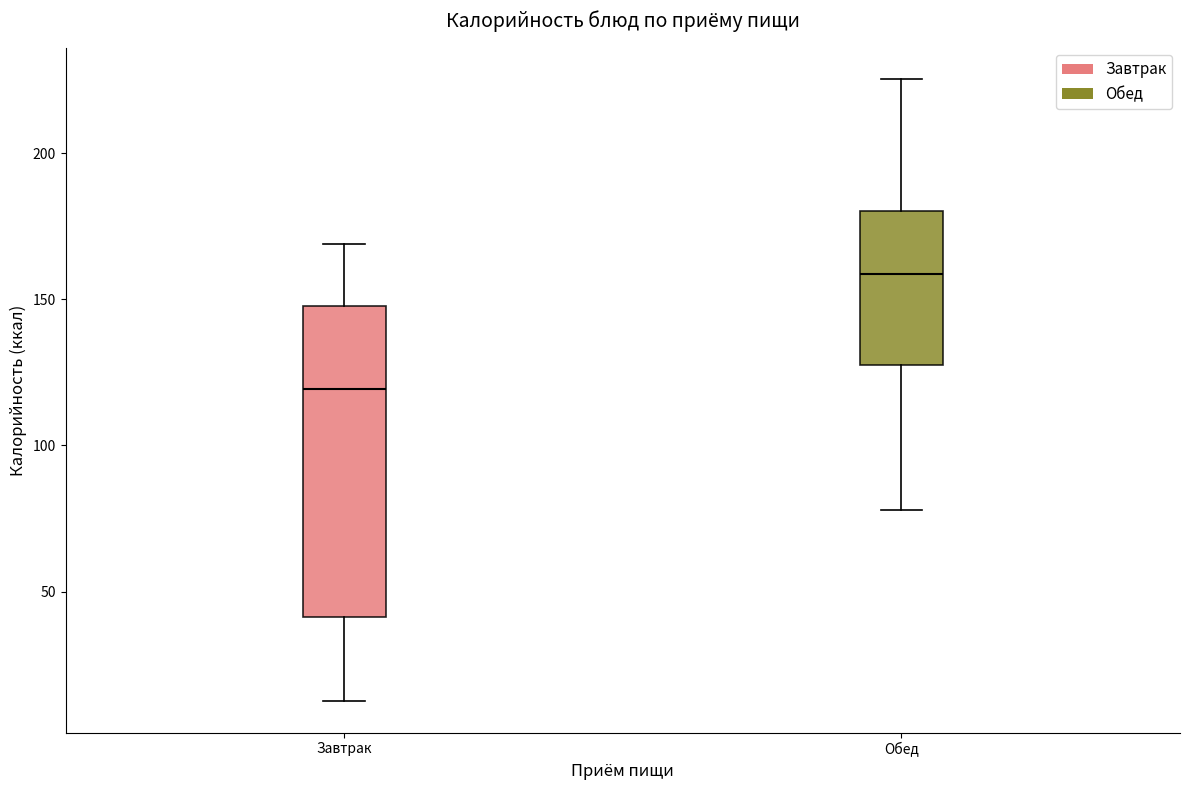

Reading left to right, transcribe this box plot: for each box, give where its median line is, the range the box spans, and where its two whiskers end, as read against the y-axis. The values are not printed on the chart, so give them approximately, as read against the axis.

Завтрак: median 120, box 40 to 150, whiskers 10 to 170
Обед: median 160, box 125 to 180, whiskers 80 to 225